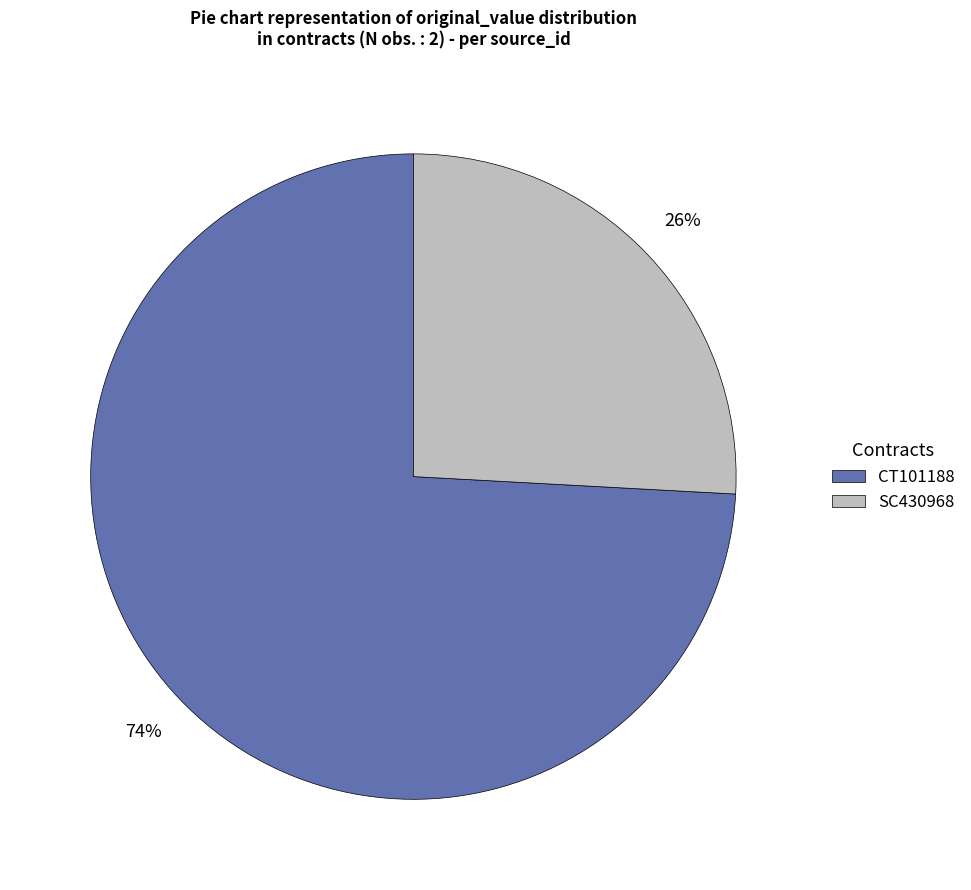

Which category accounts for the majority?

CT101188